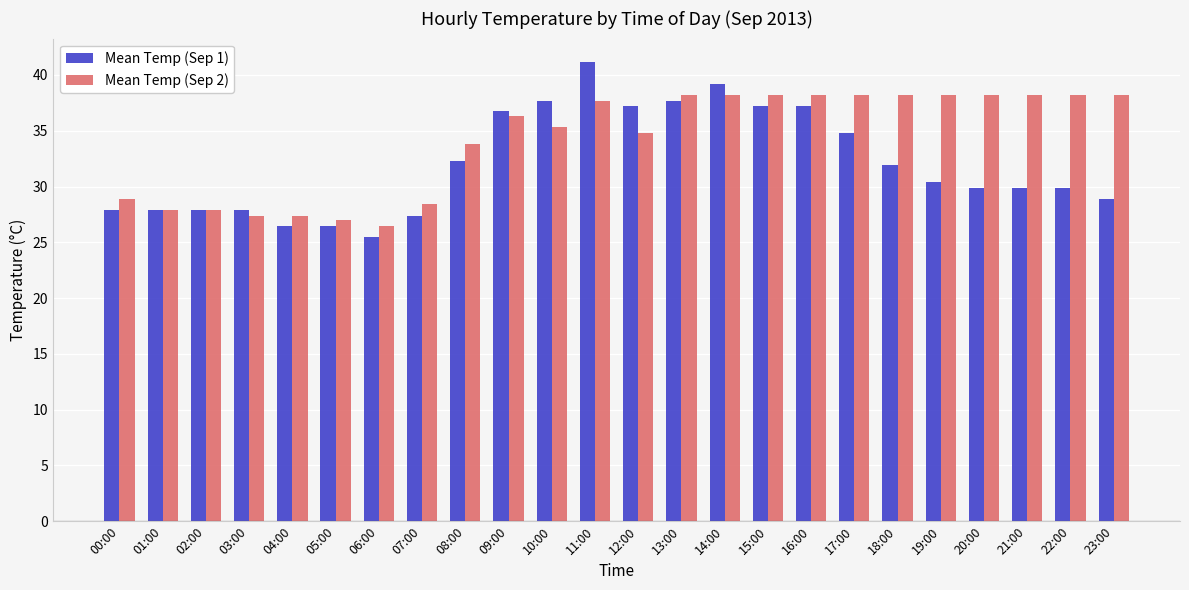

Reading right to left, what are all the values shown in this chart?

Mean Temp (Sep 1): 28.9	29.9	29.9	29.9	30.4	31.9	34.8	37.2	37.2	39.2	37.7	37.2	41.2	37.7	36.8	32.3	27.4	25.5	26.5	26.5	27.9	27.9	27.9	27.9
Mean Temp (Sep 2): 38.2	38.2	38.2	38.2	38.2	38.2	38.2	38.2	38.2	38.2	38.2	34.8	37.7	35.3	36.3	33.8	28.4	26.5	27.0	27.4	27.4	27.9	27.9	28.9